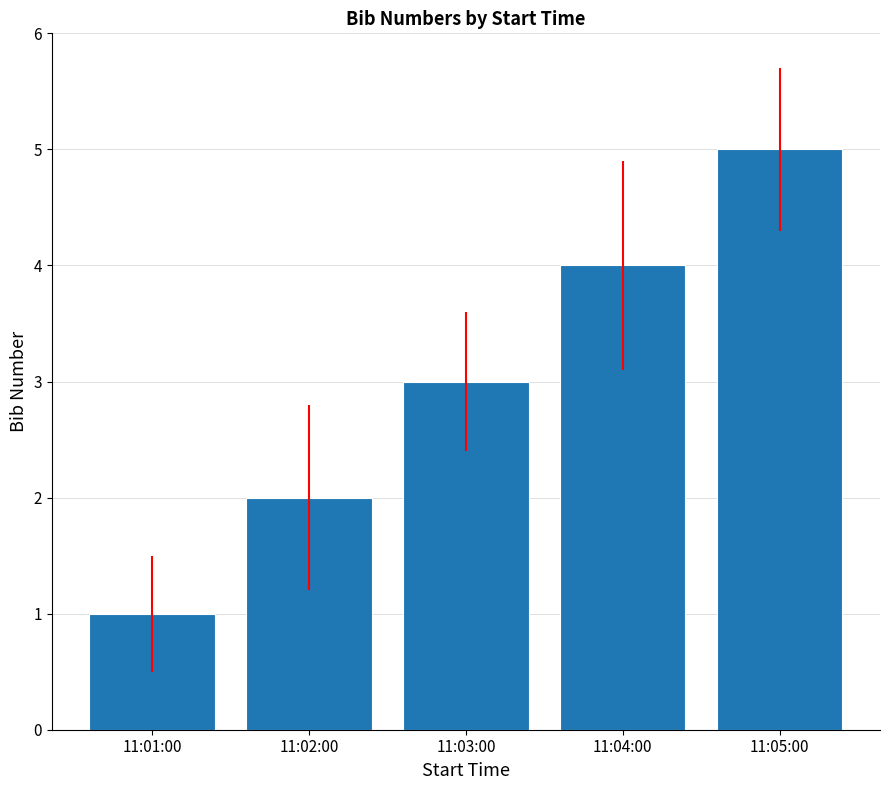

List the labels in order of value, largest first.

11:05:00, 11:04:00, 11:03:00, 11:02:00, 11:01:00